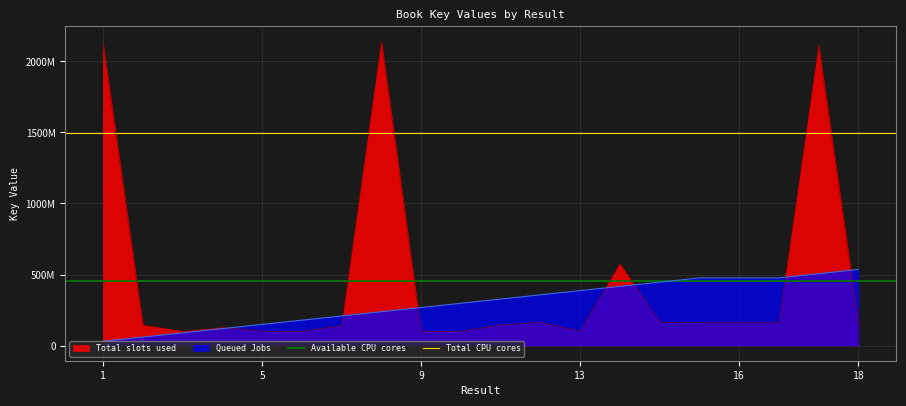

How many lines are shown in the chart?

2